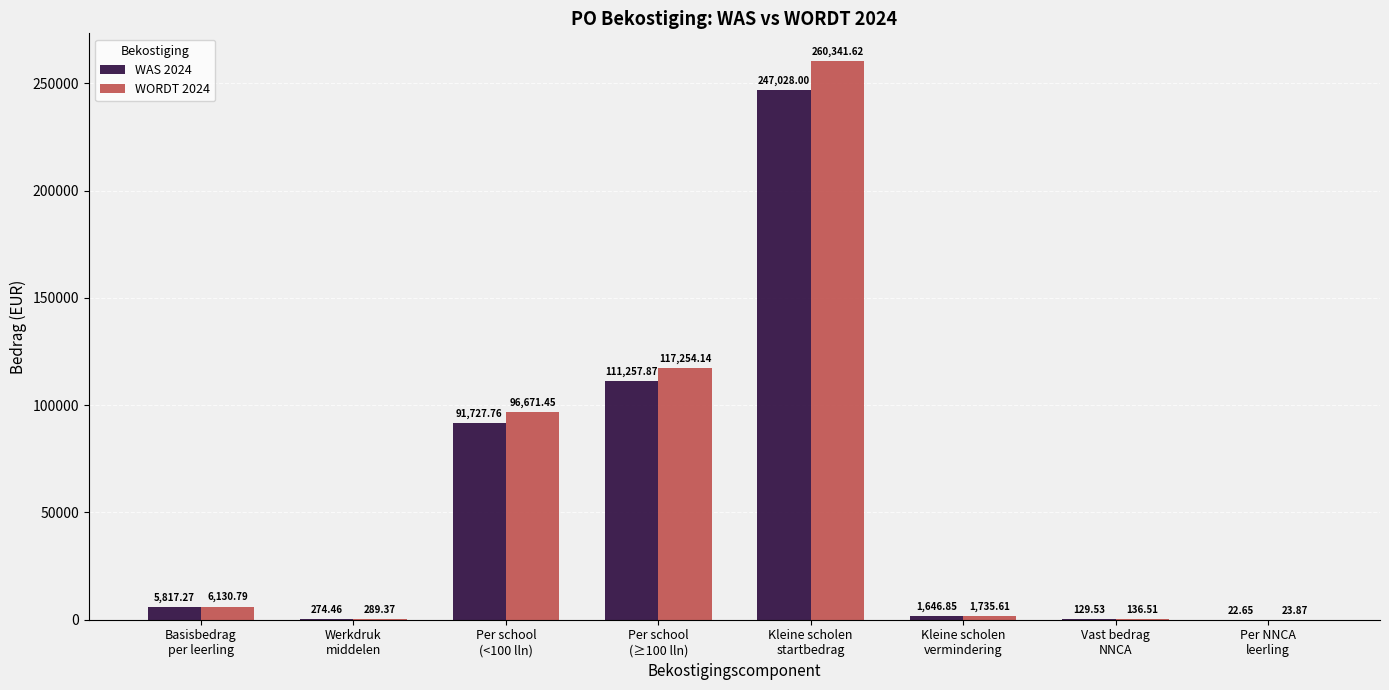

What is the spread (max minus min) of values at Vast bedrag
NNCA?

7.0